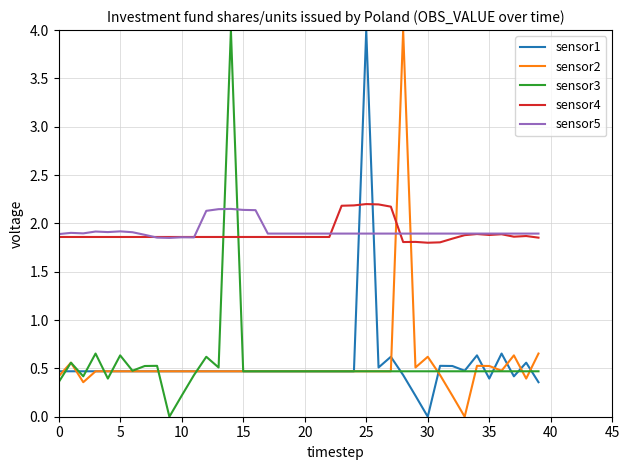

True or false: sensor5 and sensor2 intersect in this chart.

True